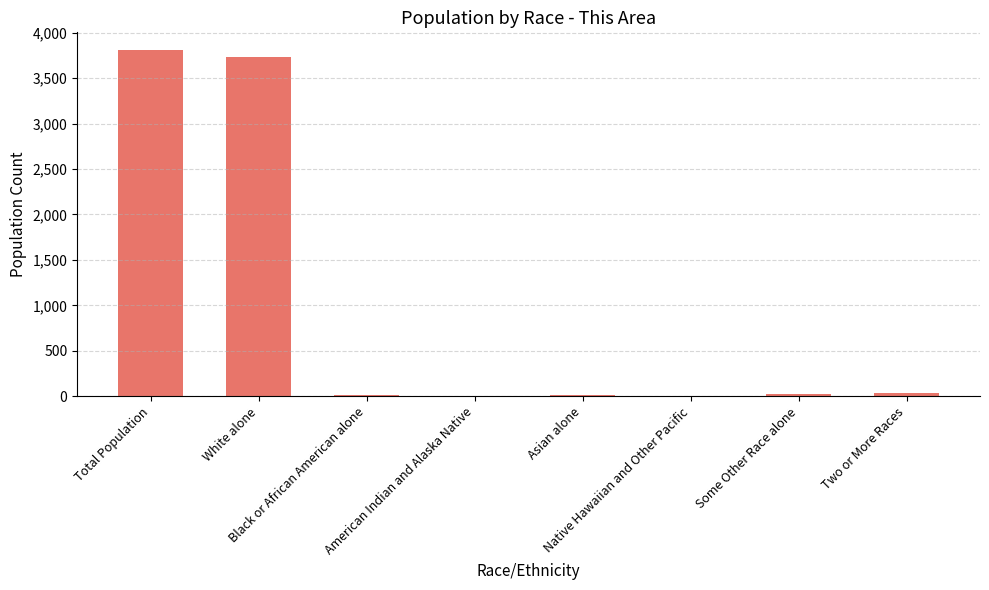

What is the sum of the values at Native Hawaiian and Other Pacific and Black or African American alone?

16